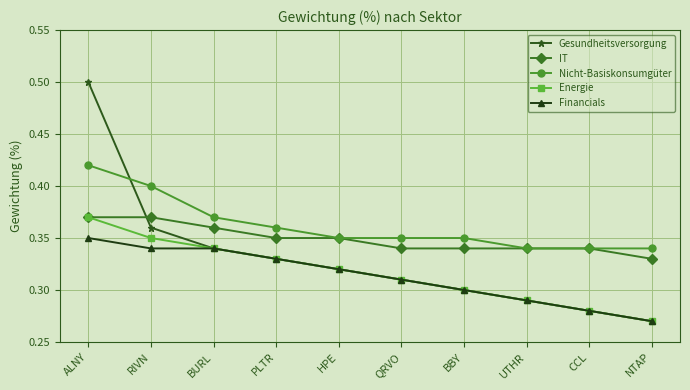

How many lines are shown in the chart?

5